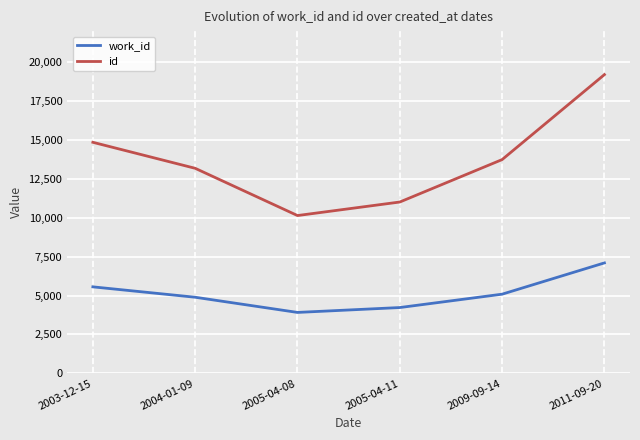

What is the approximate value of id at 2009-09-14, to the nearest 50?

13750